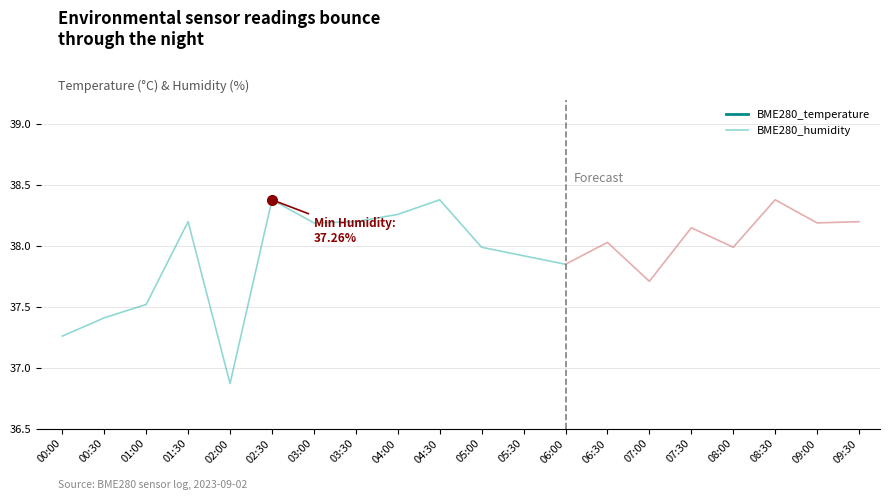

True or false: BME280_humidity and BME280_temperature intersect in this chart.

False